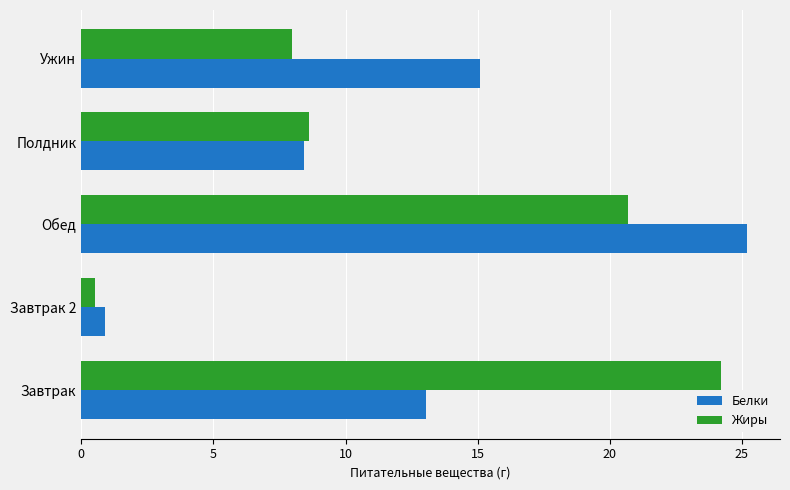

What is the difference between the maximum and second lowest values in the Белки series?

16.8